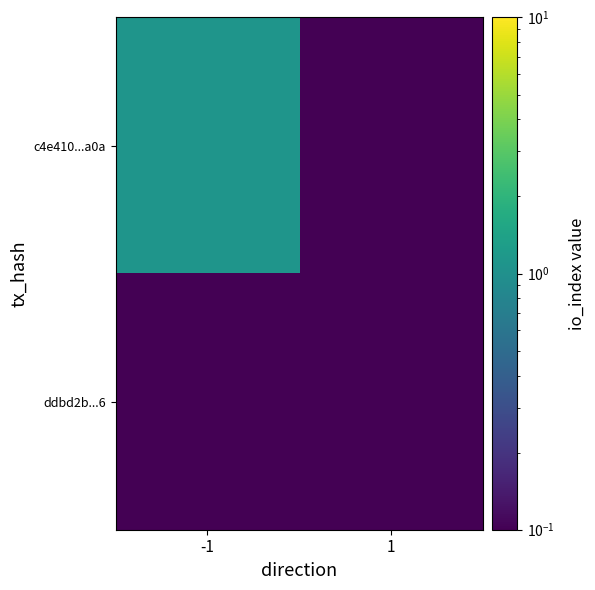

Which series has the widest spread of values?

c4e410...a0a